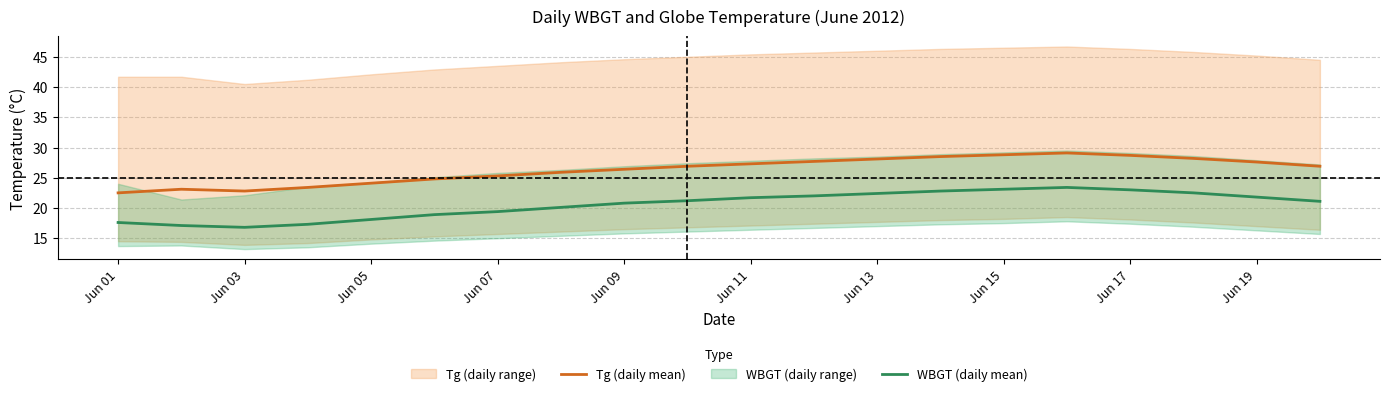

True or false: WBGT (daily mean) and Tg (daily mean) cross at least once.

False